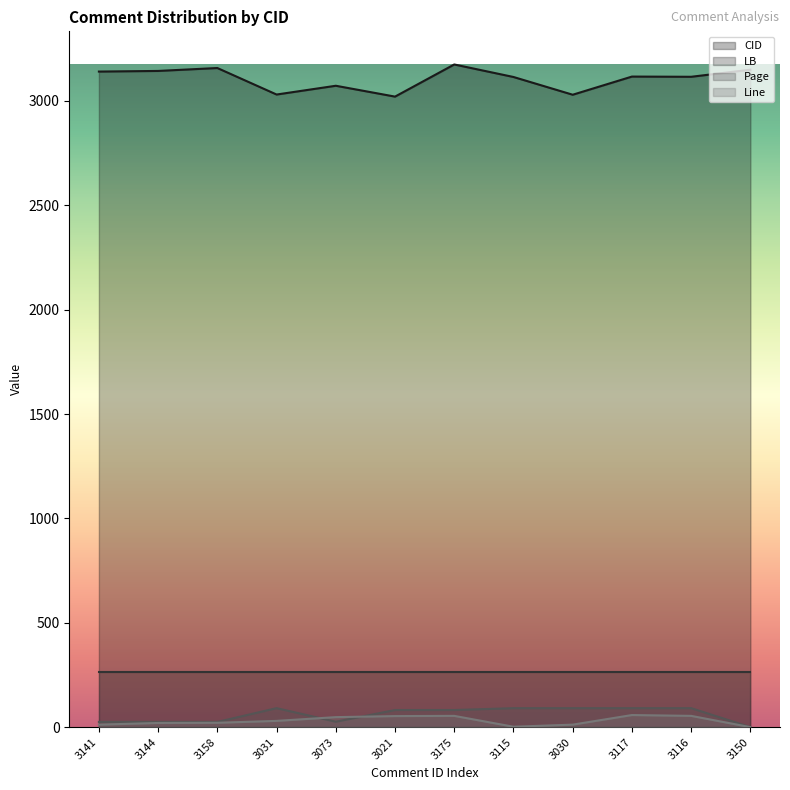

True or false: CID and Line intersect in this chart.

False